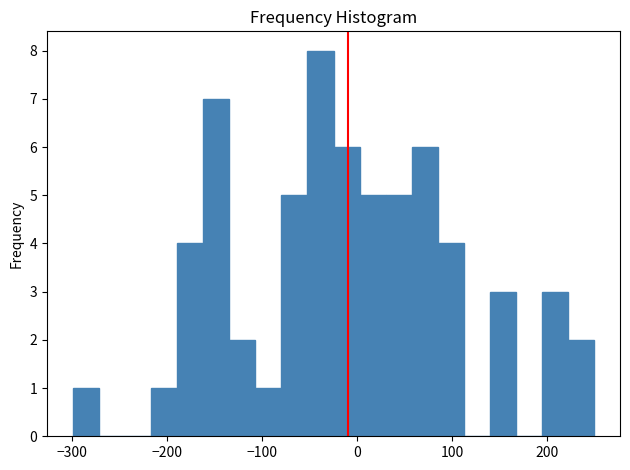

Around what value on the x-axis is the tallest bar? Give the approximate position of its centre, as read against the axis.

-40